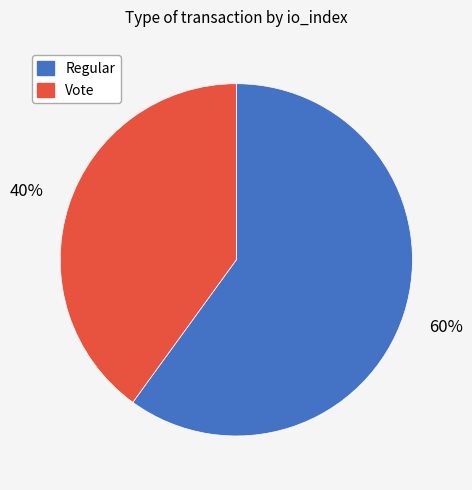

Is the sum of Regular and Vote greater than half?

Yes